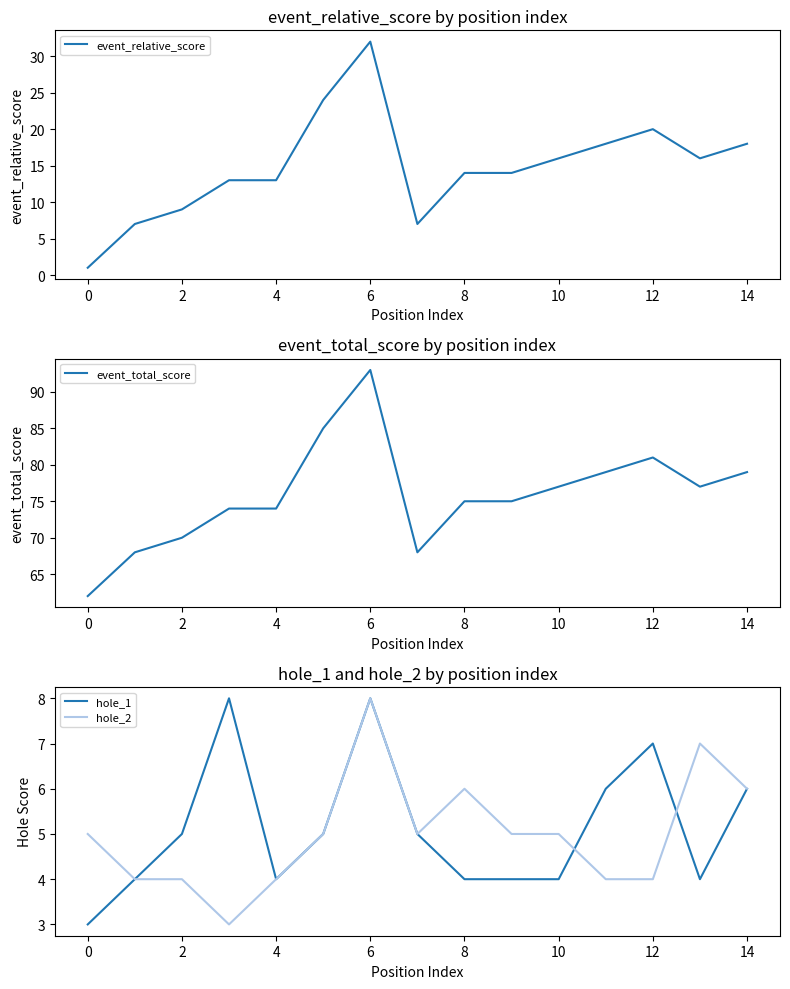

What is the difference between the second highest and second lowest values in the hole_2 series?

3